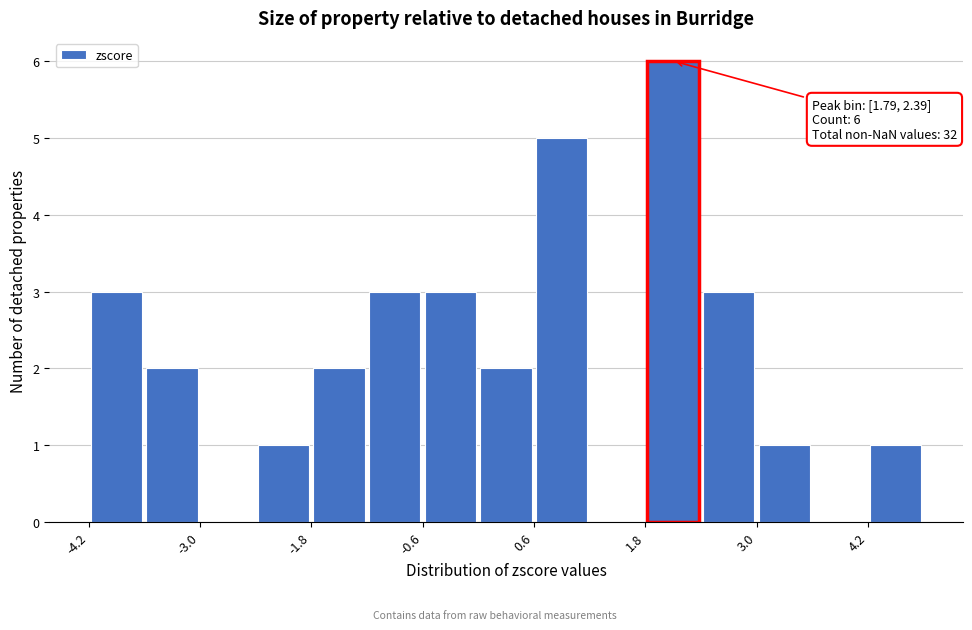

Around what value on the x-axis is the tallest bar? Give the approximate position of its centre, as read against the axis.

2.0